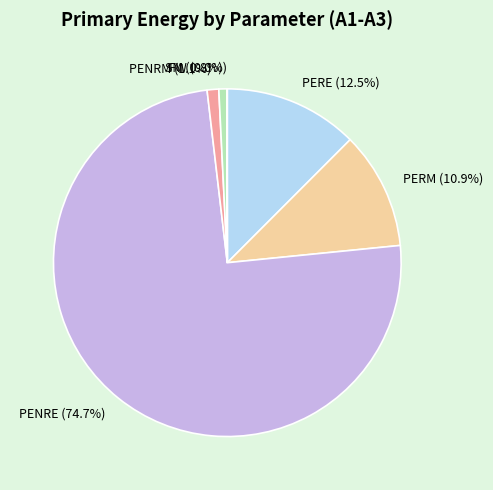

What percentage do PERE and PENRM together represent?

13.6%